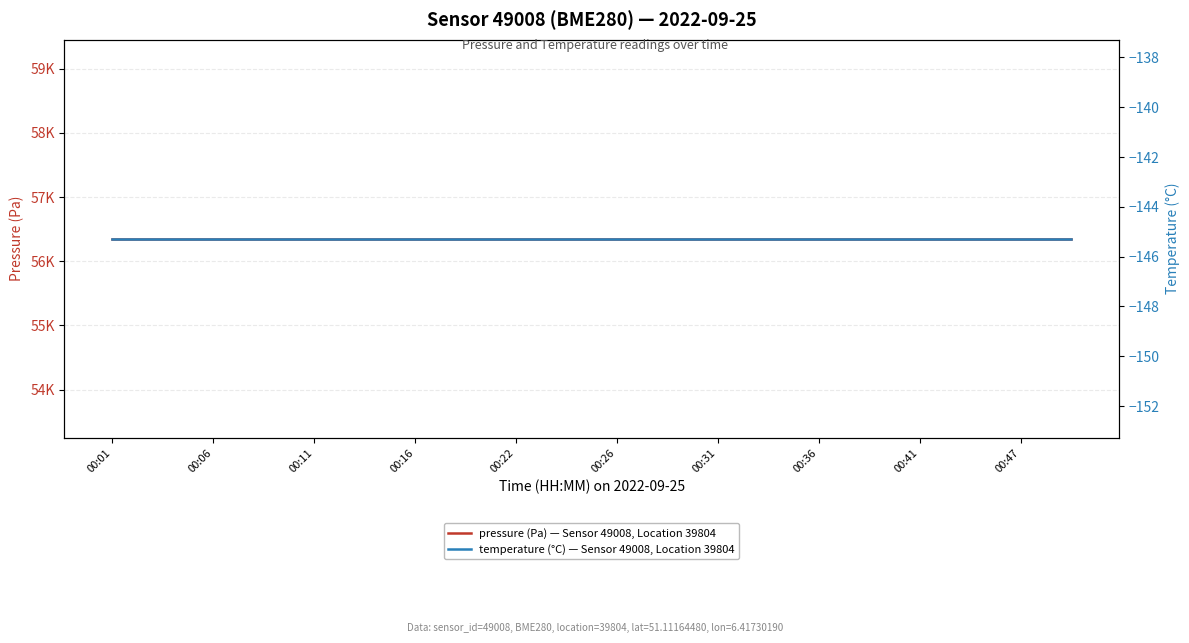

Is this an area chart (filled region under the line)?

No